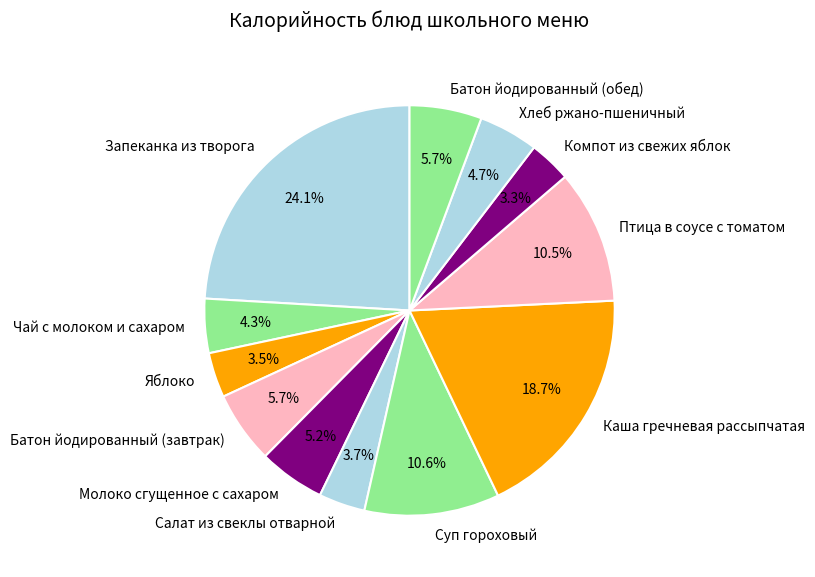

What is the largest slice in the pie chart?

Запеканка из творога